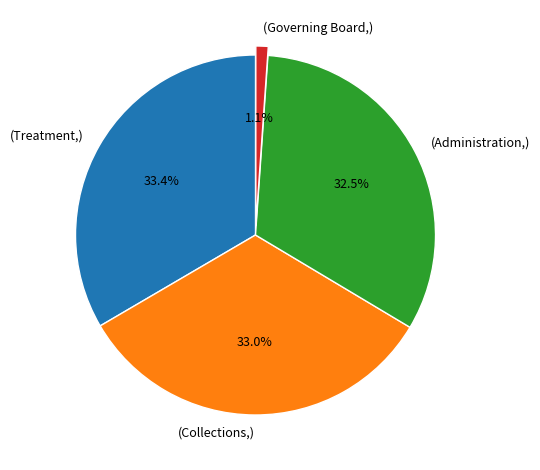

Combined, do (Governing Board,) and (Administration,) account for over 50%?

No